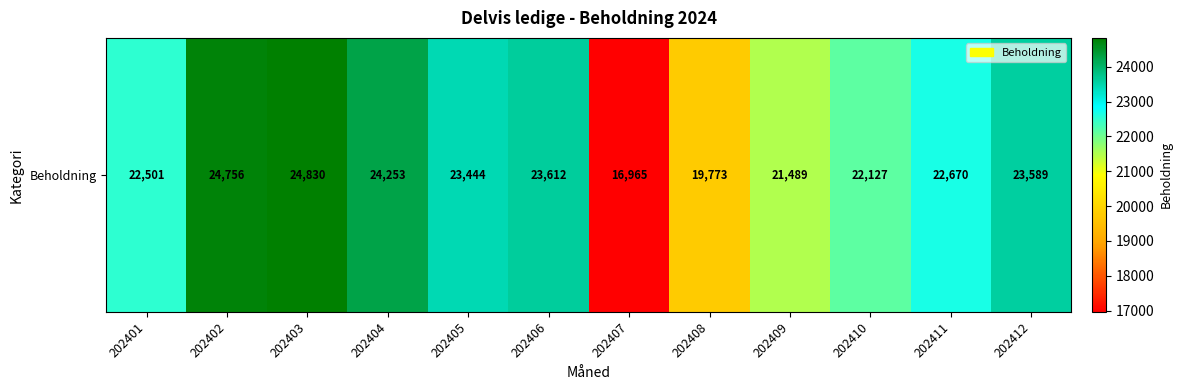

What is the smallest value displayed?

16965